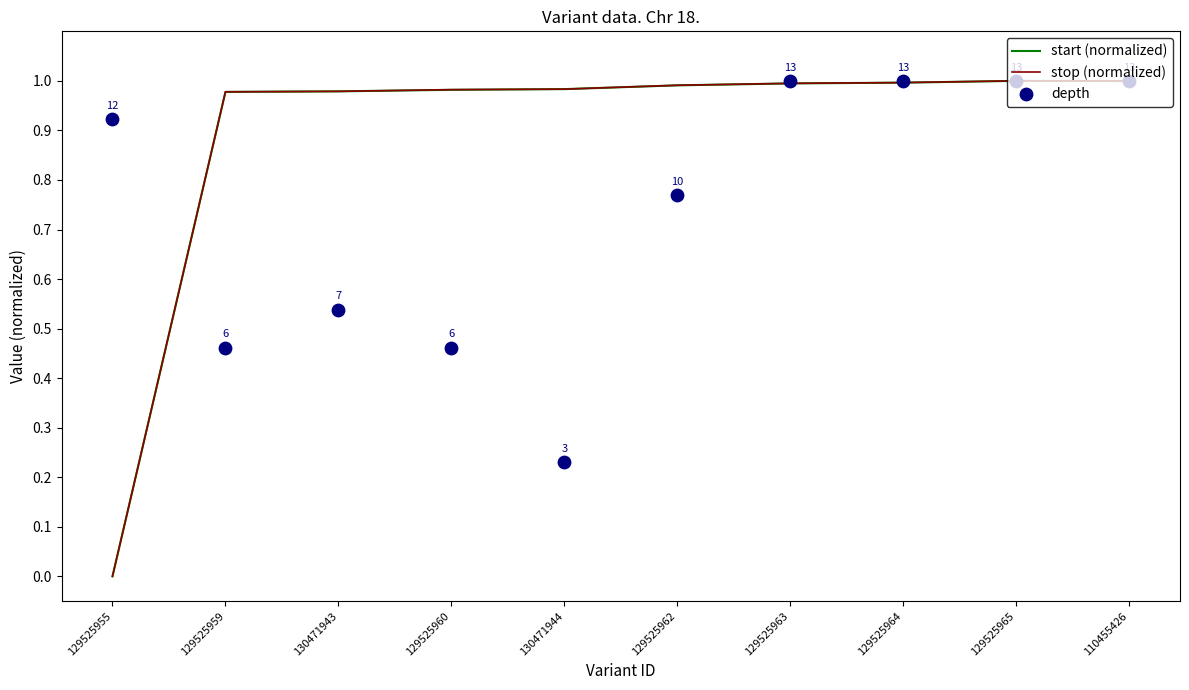

Which series has the largest total across all categories?

stop (normalized)